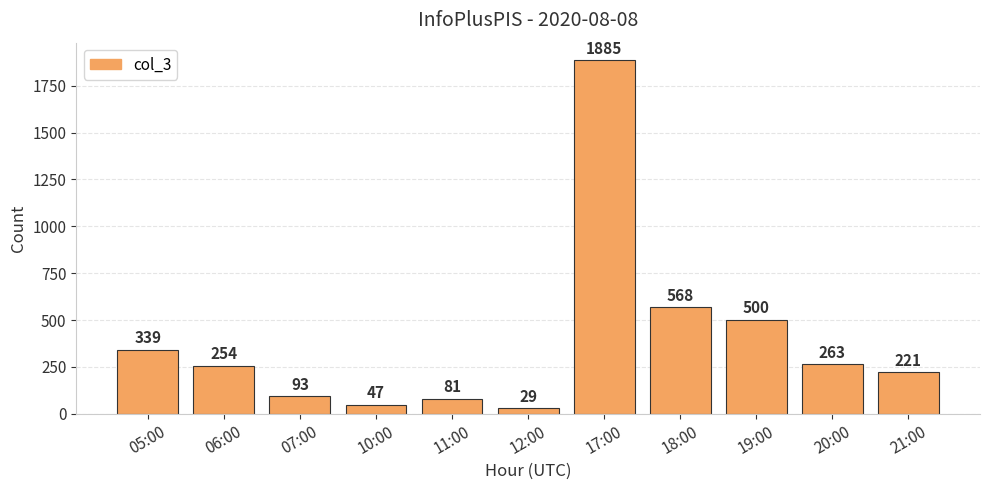

Are the bars grouped side by side (vs. stacked)?

No